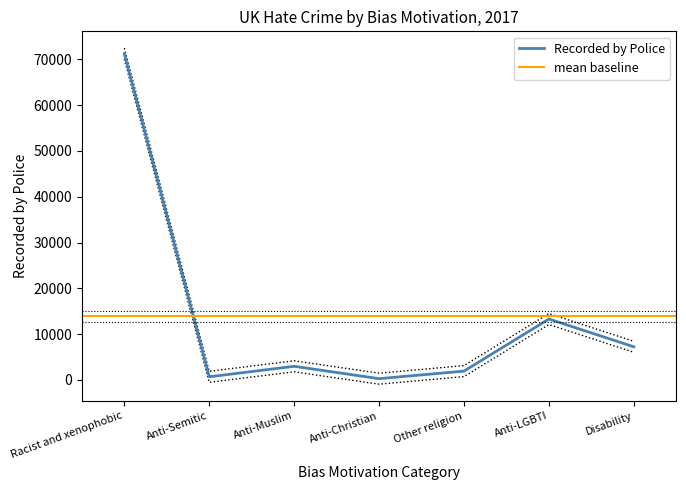

Which label corresponds to the smallest value in the chart?

Anti-Christian